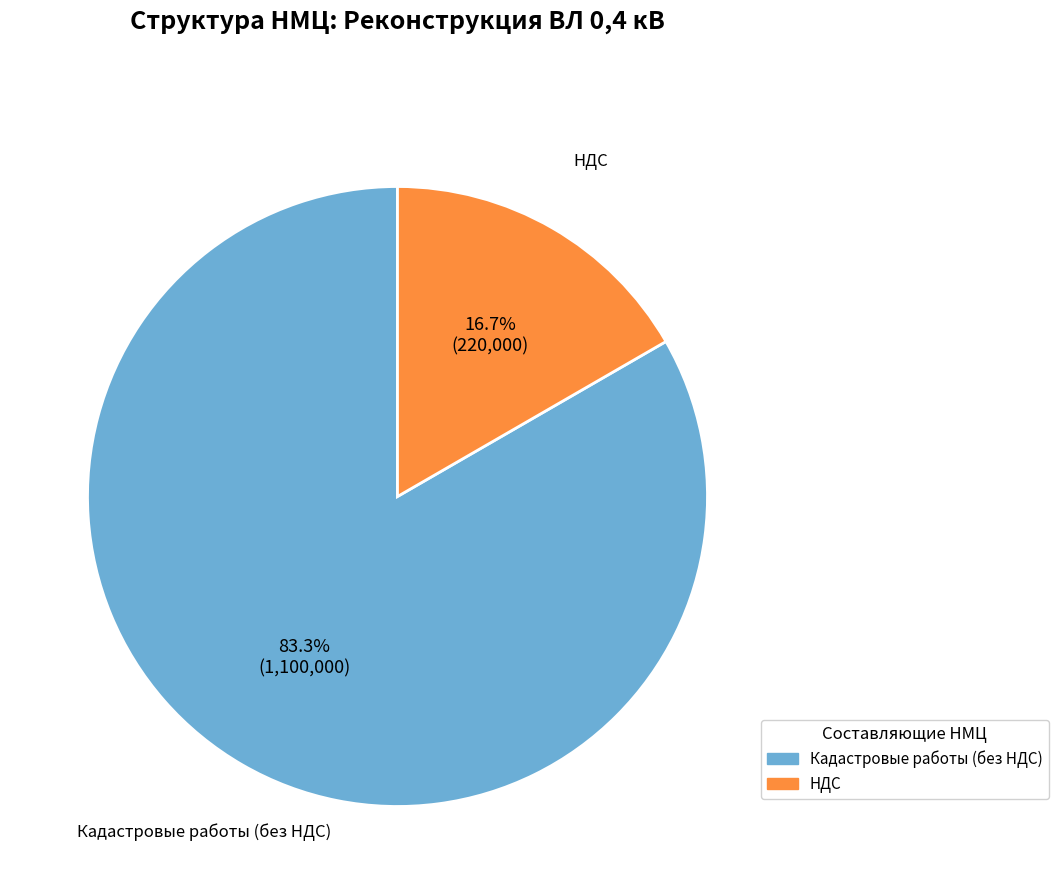

What is the largest slice in the pie chart?

Кадастровые работы (без НДС)